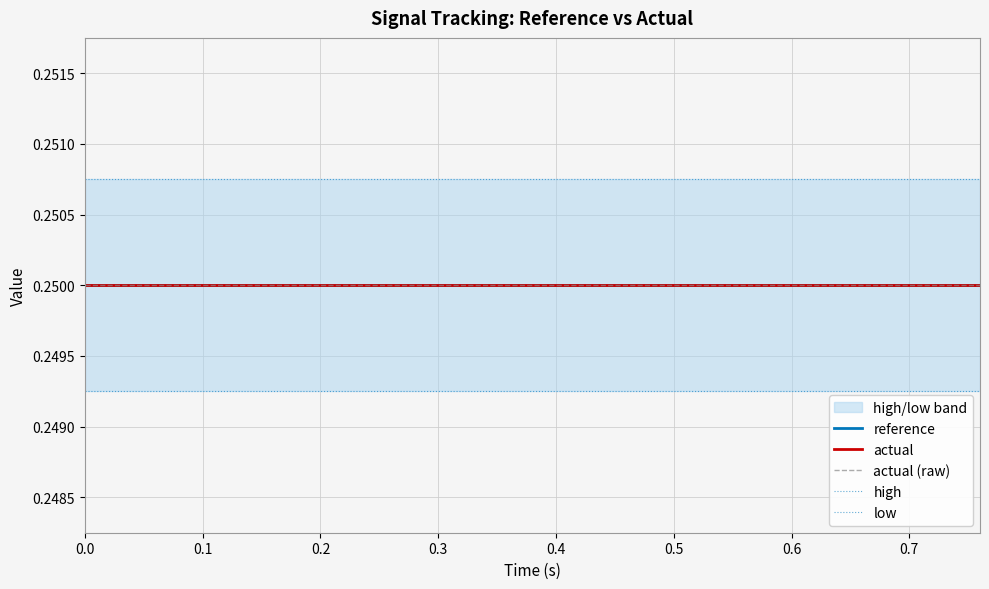

True or false: reference and low cross at least once.

False